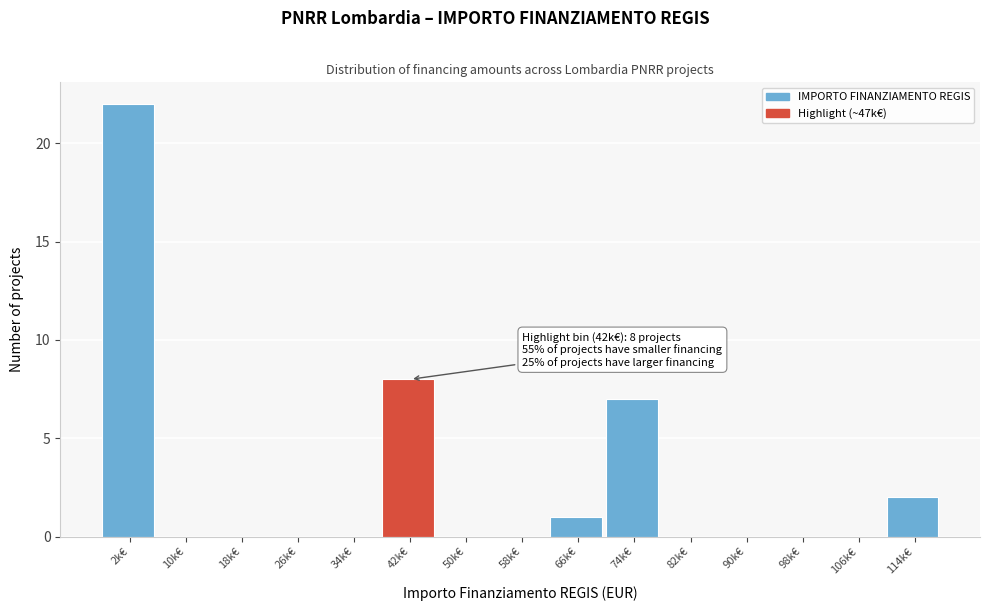

Reading right to left, extract all data points from this chart.

114k€=2	106k€=0	98k€=0	90k€=0	82k€=0	74k€=7	66k€=1	58k€=0	50k€=0	42k€=8	34k€=0	26k€=0	18k€=0	10k€=0	2k€=22